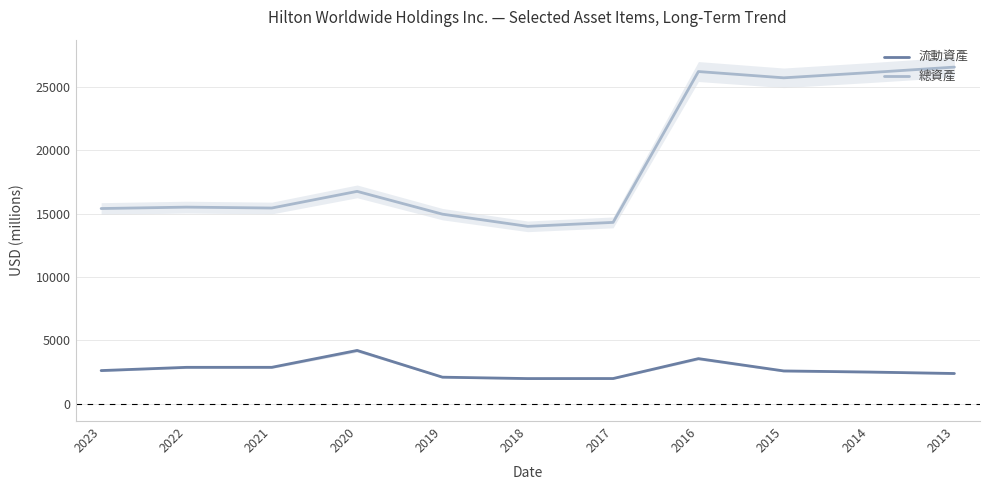

Between 2023 and 2022, which series saw the biggest shift?

流動資產